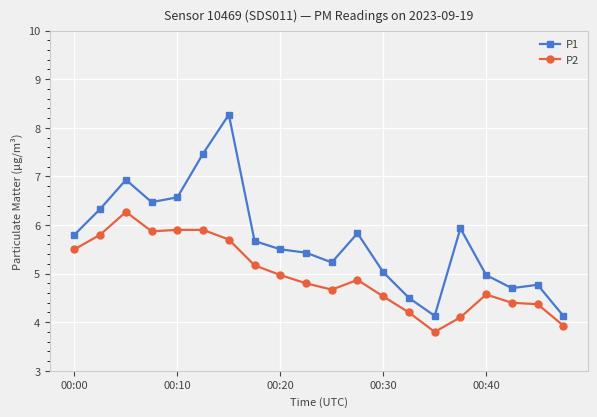

List the series in order of their overall mean, lowest first.

P2, P1